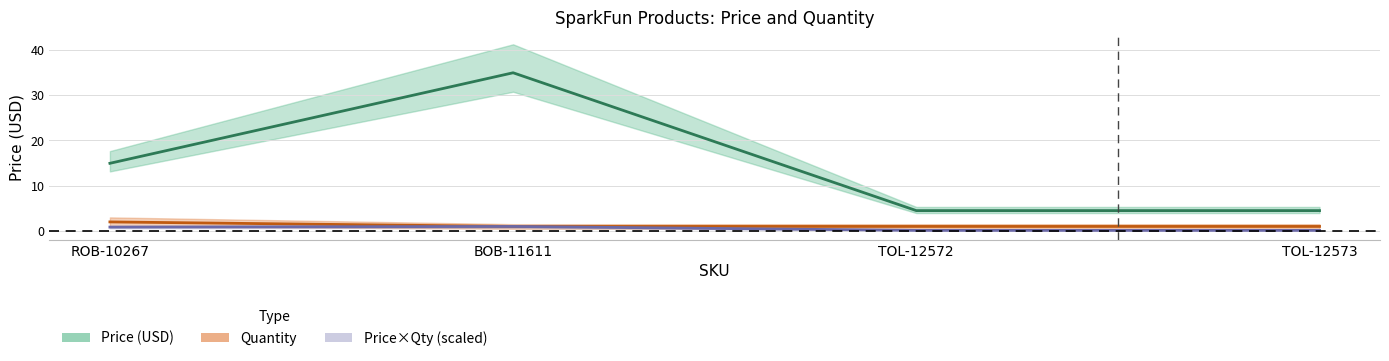

What is the difference between the second highest and minimum values in the Price×Qty (scaled) series?

0.7